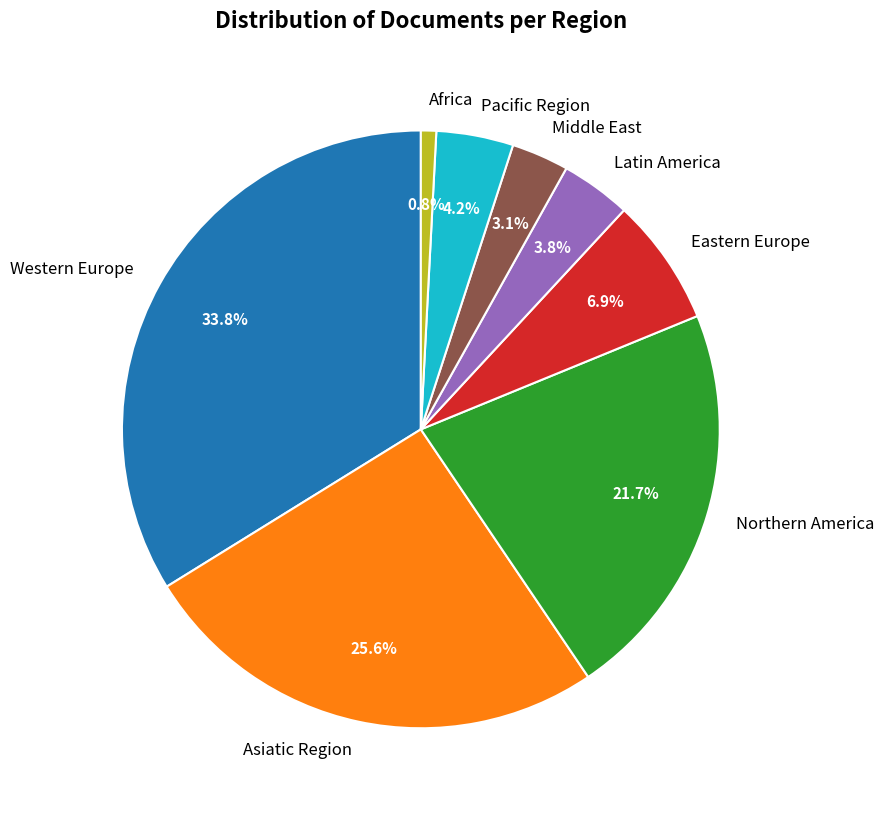

To the nearest percent, what portion does Africa represent?

1%